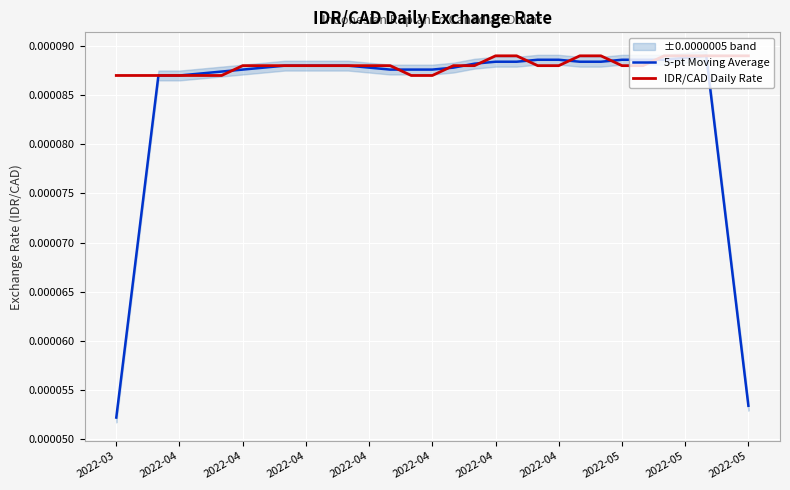

At 16, list the series in order from largest to smallest.

IDR/CAD Daily Rate, 5-pt Moving Average